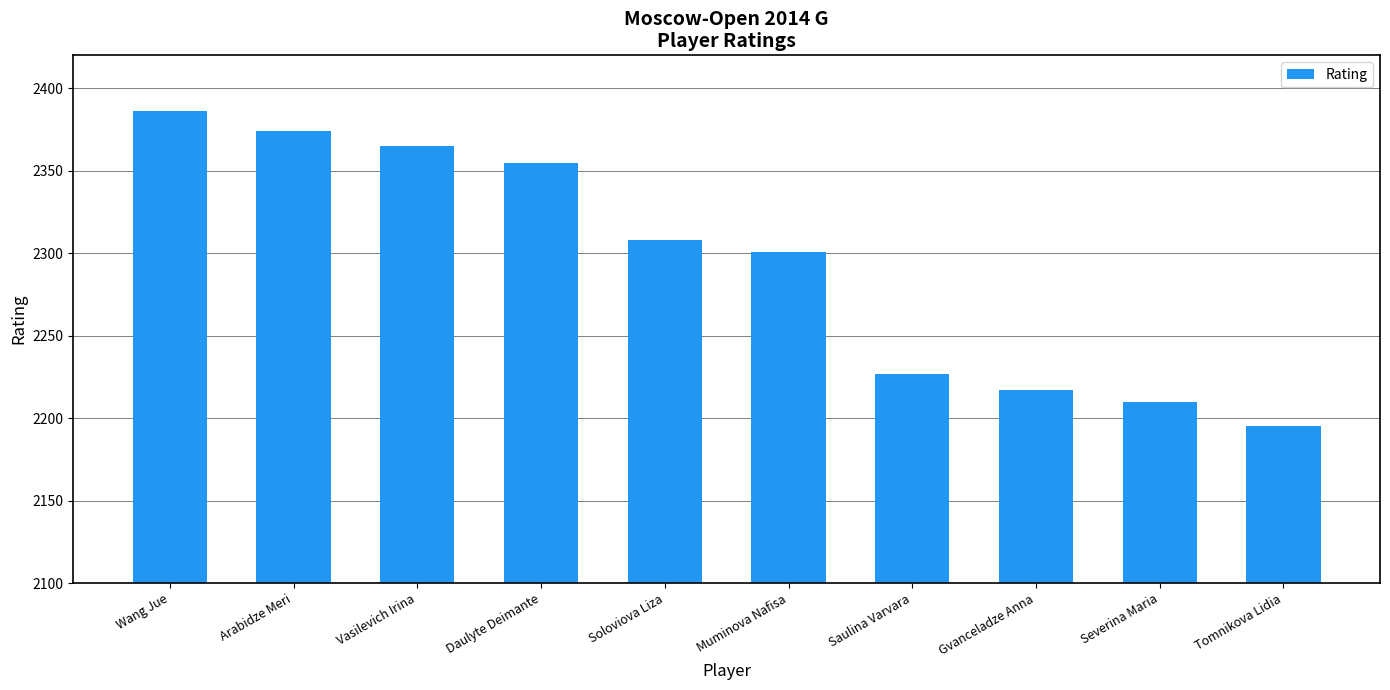

Reading left to right, list all the values displayed in this chart.

Wang Jue=2386	Arabidze Meri=2374	Vasilevich Irina=2365	Daulyte Deimante=2355	Soloviova Liza=2308	Muminova Nafisa=2301	Saulina Varvara=2227	Gvanceladze Anna=2217	Severina Maria=2210	Tomnikova Lidia=2195